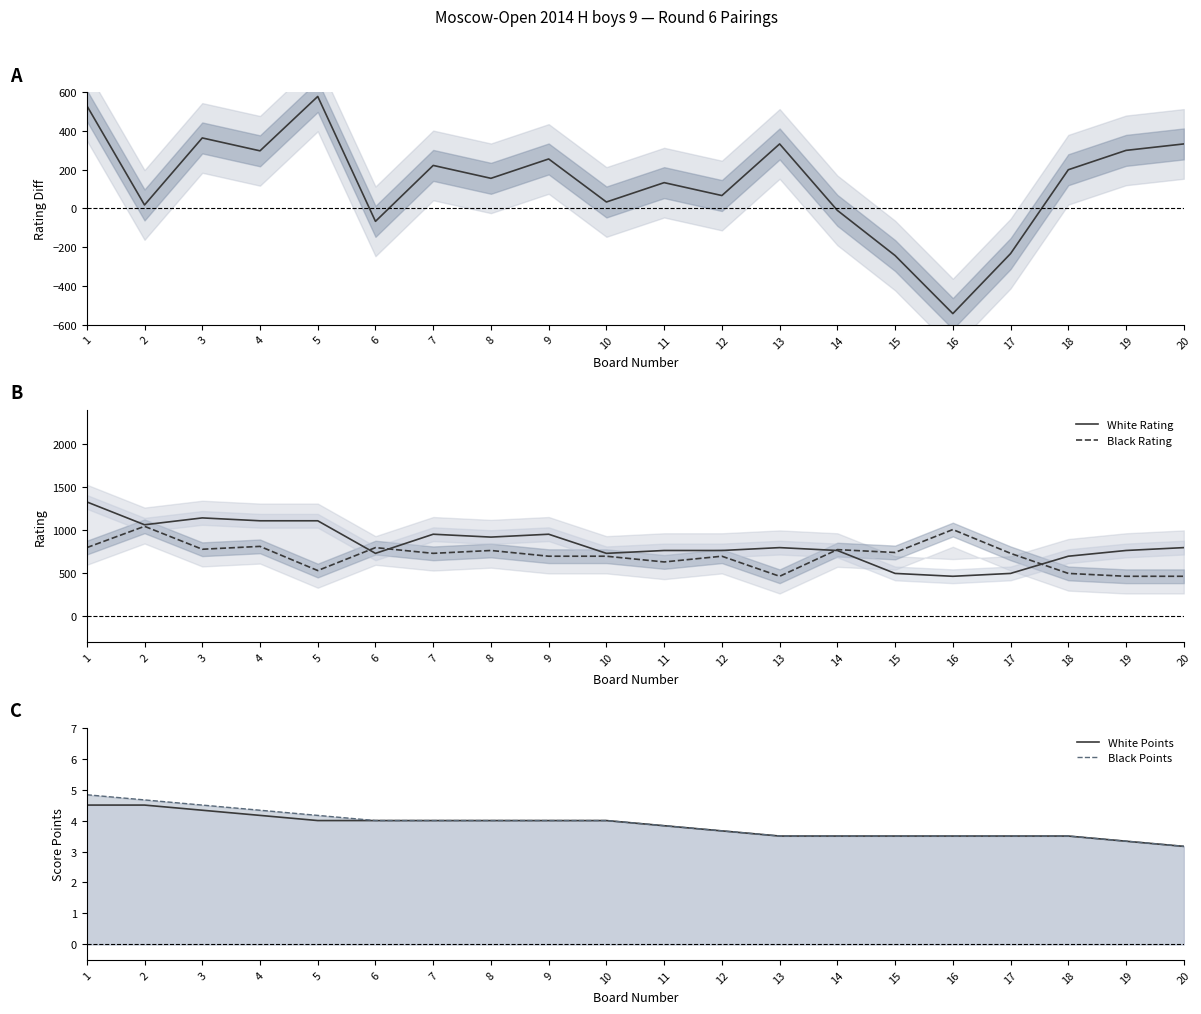

At which label does Black Rating first exceed 733?

1